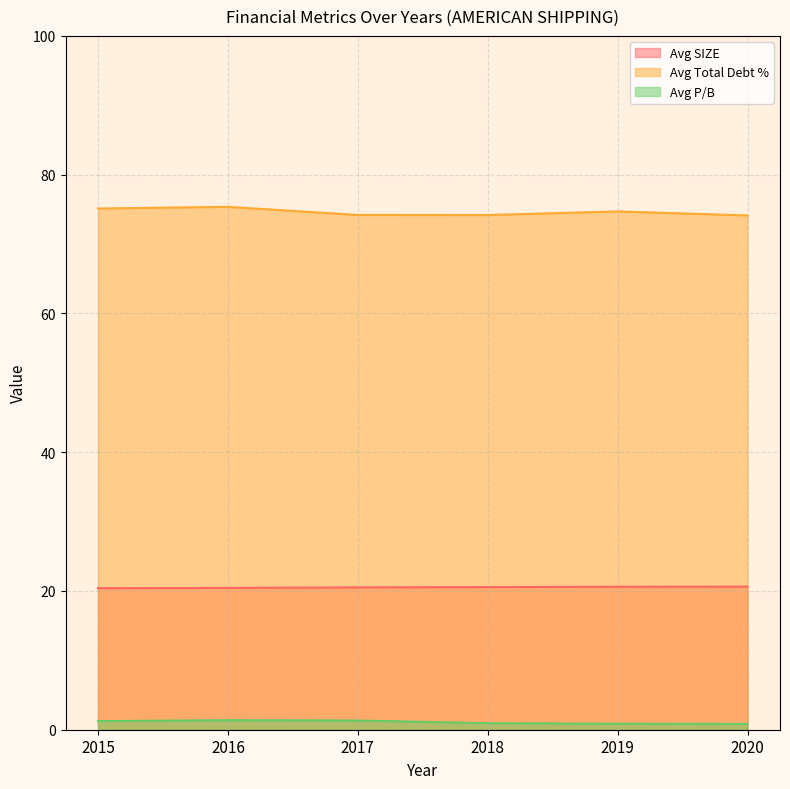

What is the difference between the Avg P/B values at 2020 and 2018?

0.1